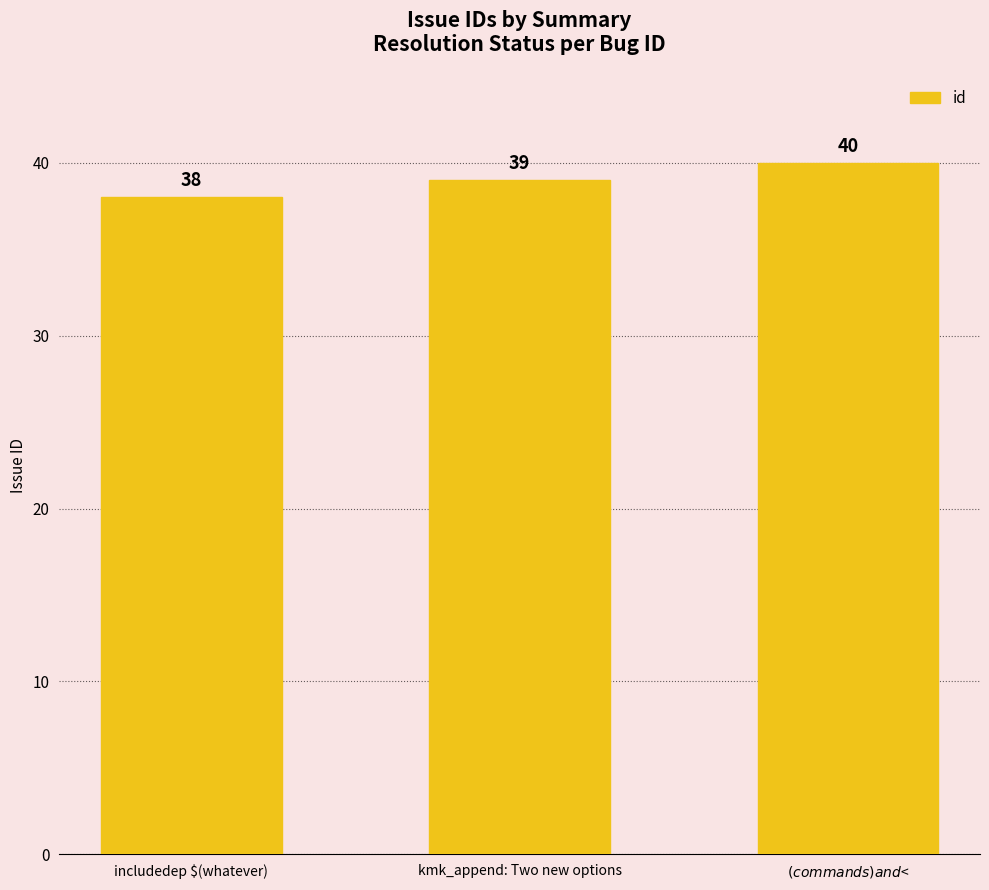

What is the difference between the maximum and second lowest values?

1